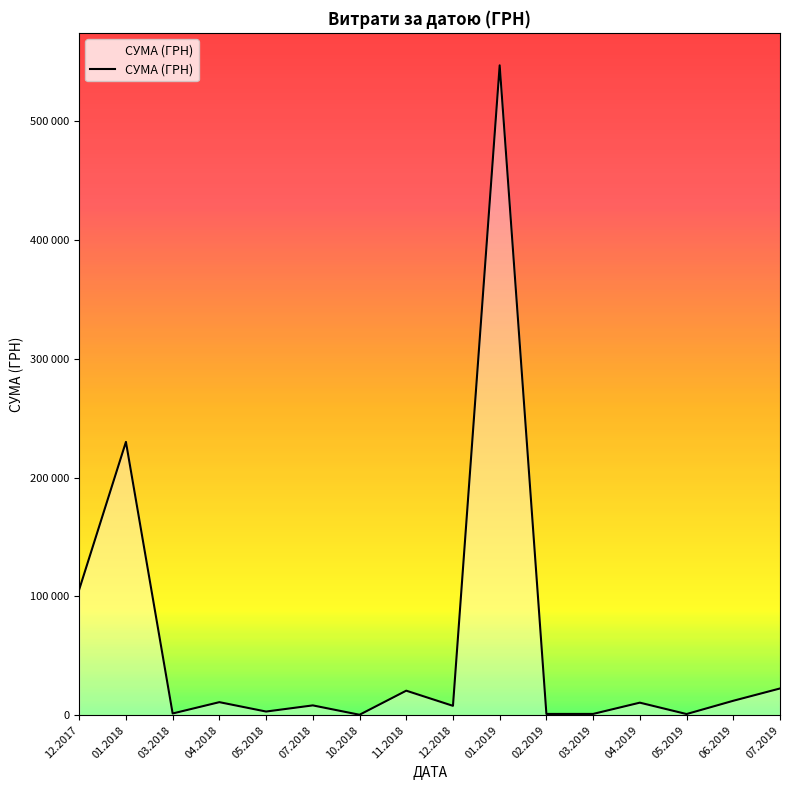

What is the average value?

61471.1